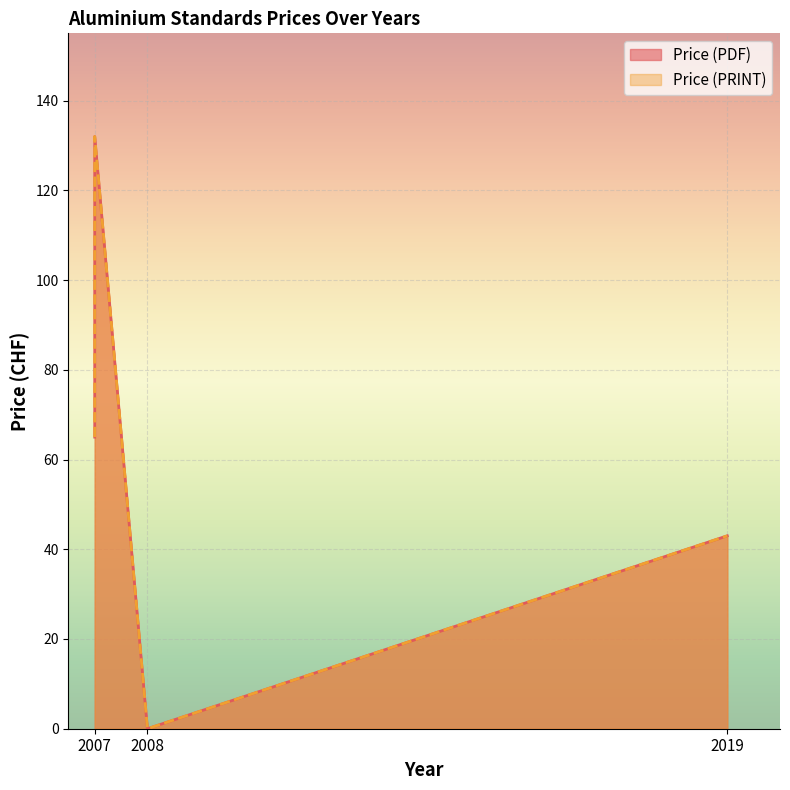

Is it true that Price (PDF) equals -65 at 2008?

False